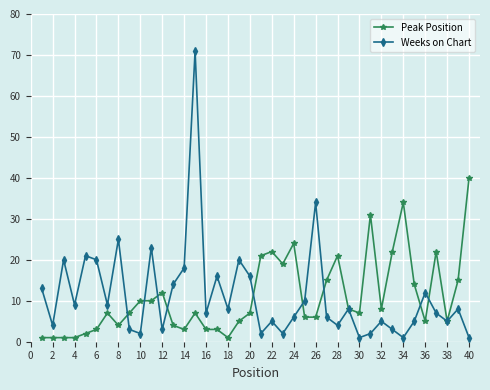

What is the highest value of the Peak Position series?

40